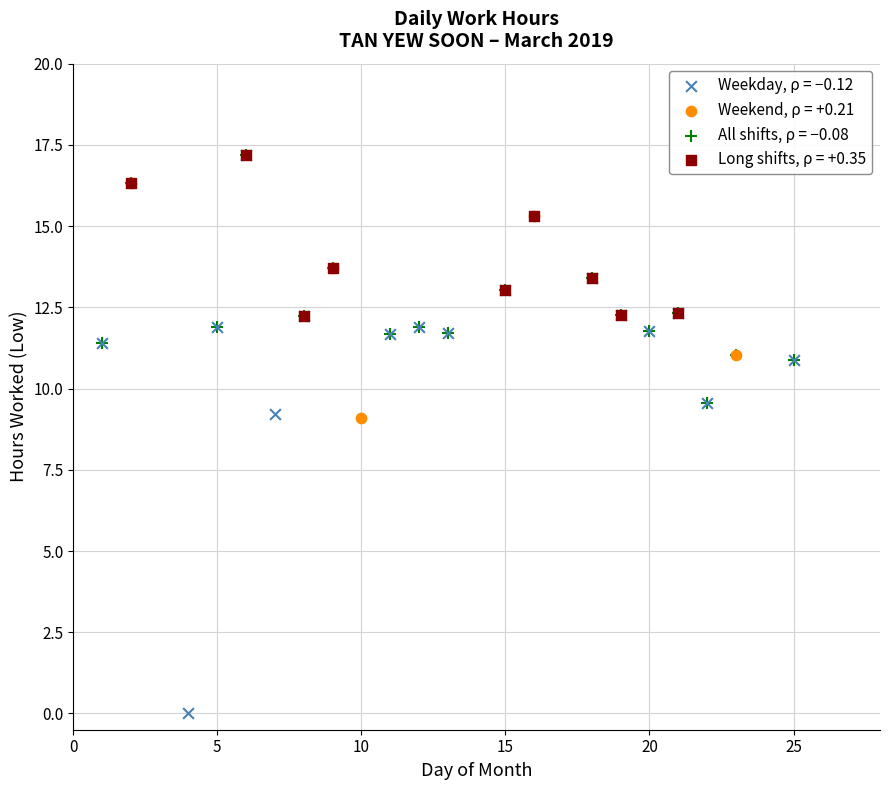

What are all the series names shown in the legend?

Weekday, ρ = −0.12, Weekend, ρ = +0.21, All shifts, ρ = −0.08, Long shifts, ρ = +0.35